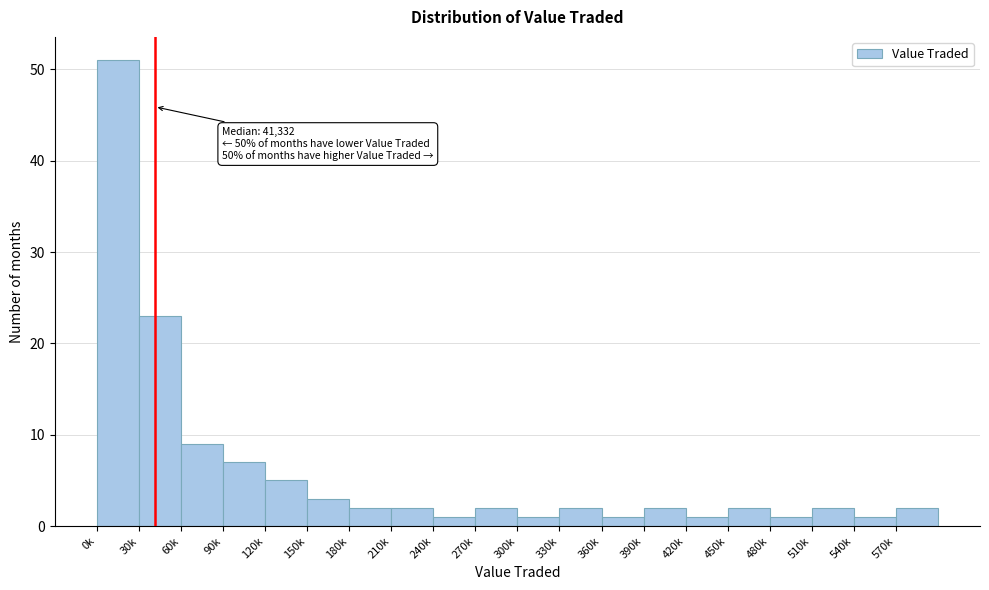

Reading left to right, list all the values displayed in this chart.

51	23	9	7	5	3	2	2	1	2	1	2	1	2	1	2	1	2	1	2